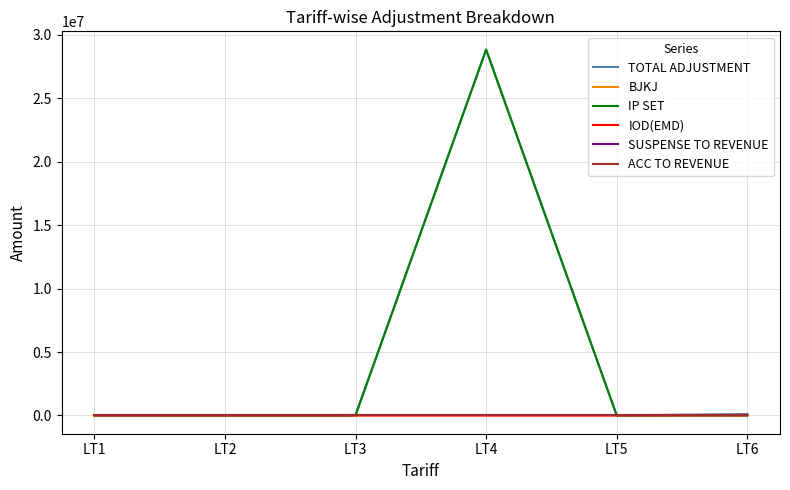

Does the chart have visible grid lines?

Yes